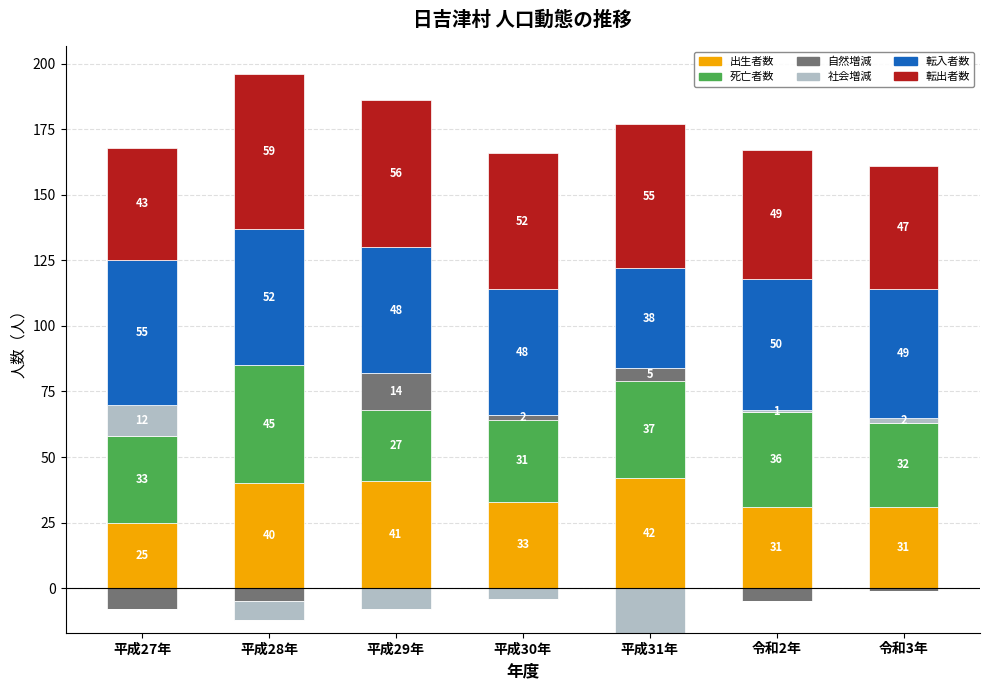

Count the number of categories in the chart.

7